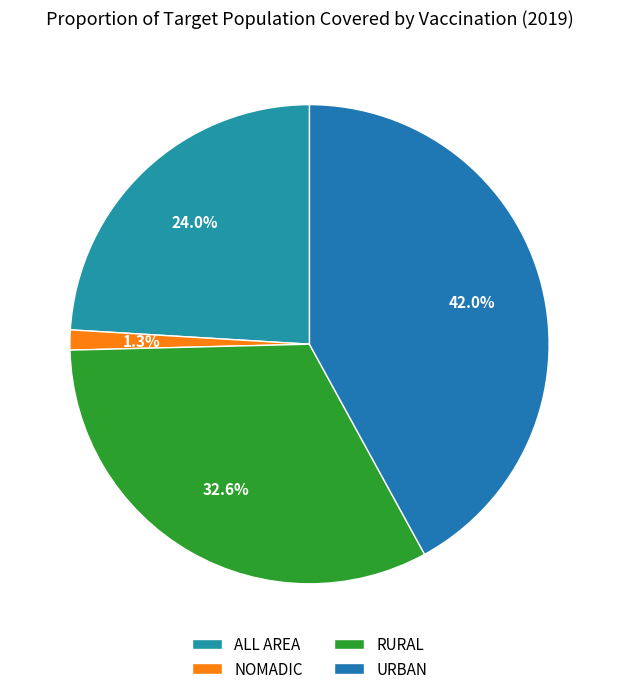

To the nearest percent, what portion does NOMADIC represent?

1%